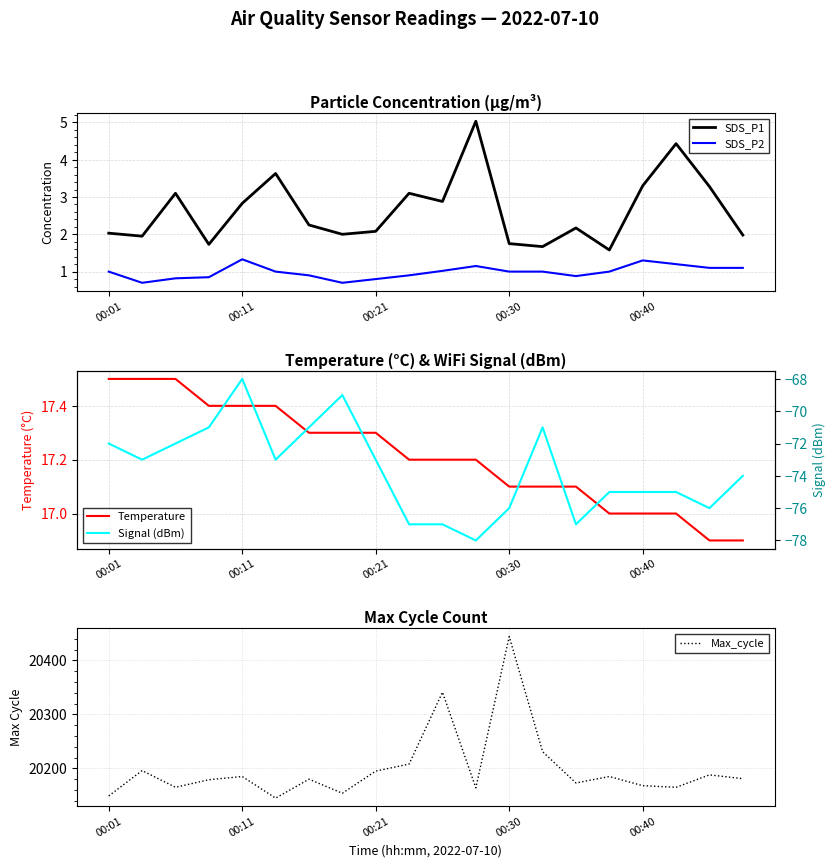

True or false: SDS_P2 and SDS_P1 cross at least once.

False